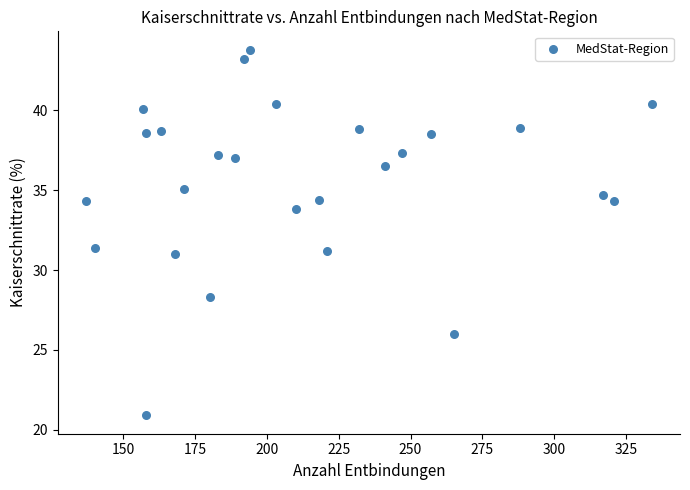

What is the range of X values (max minus min)?

197.0